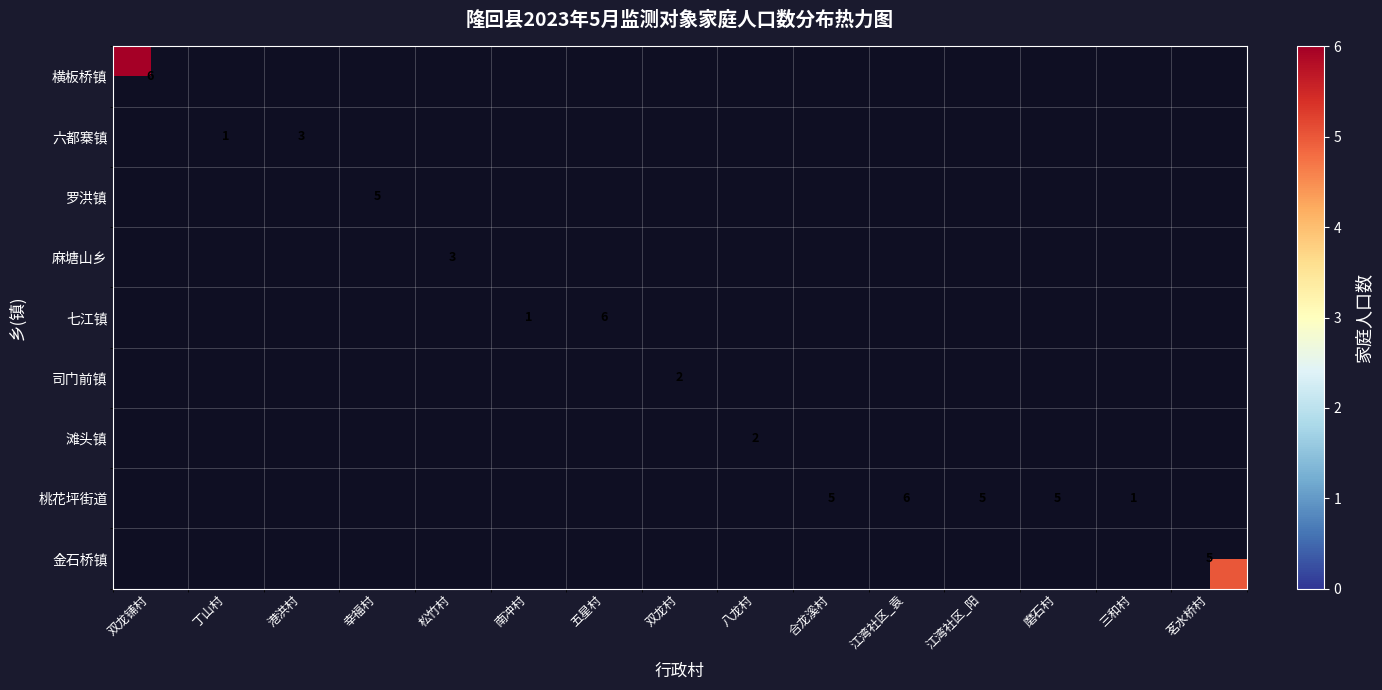

The 金石桥镇 series shows 5 at 茗水桥村. True or false?

True